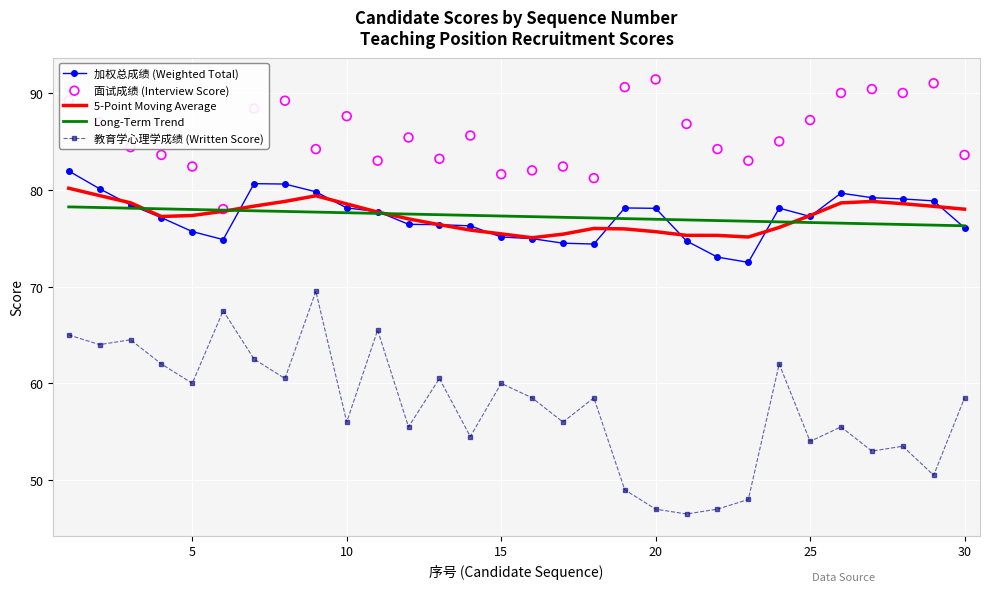

Which series has the largest total across all categories?

面试成绩 (Interview Score)